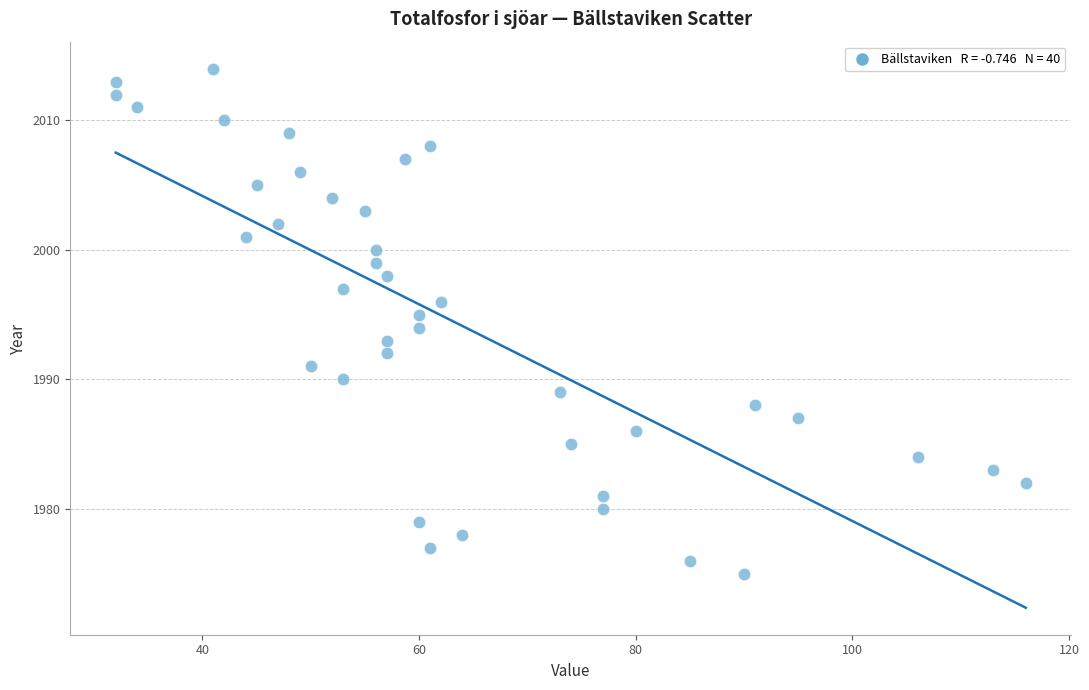

What is the range of Y values (max minus min)?

39